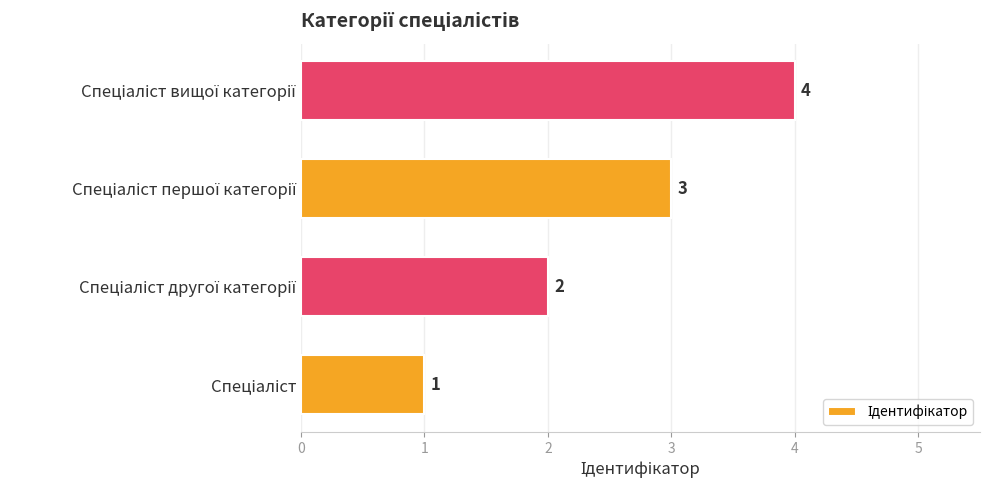

What is the greatest value displayed?

4